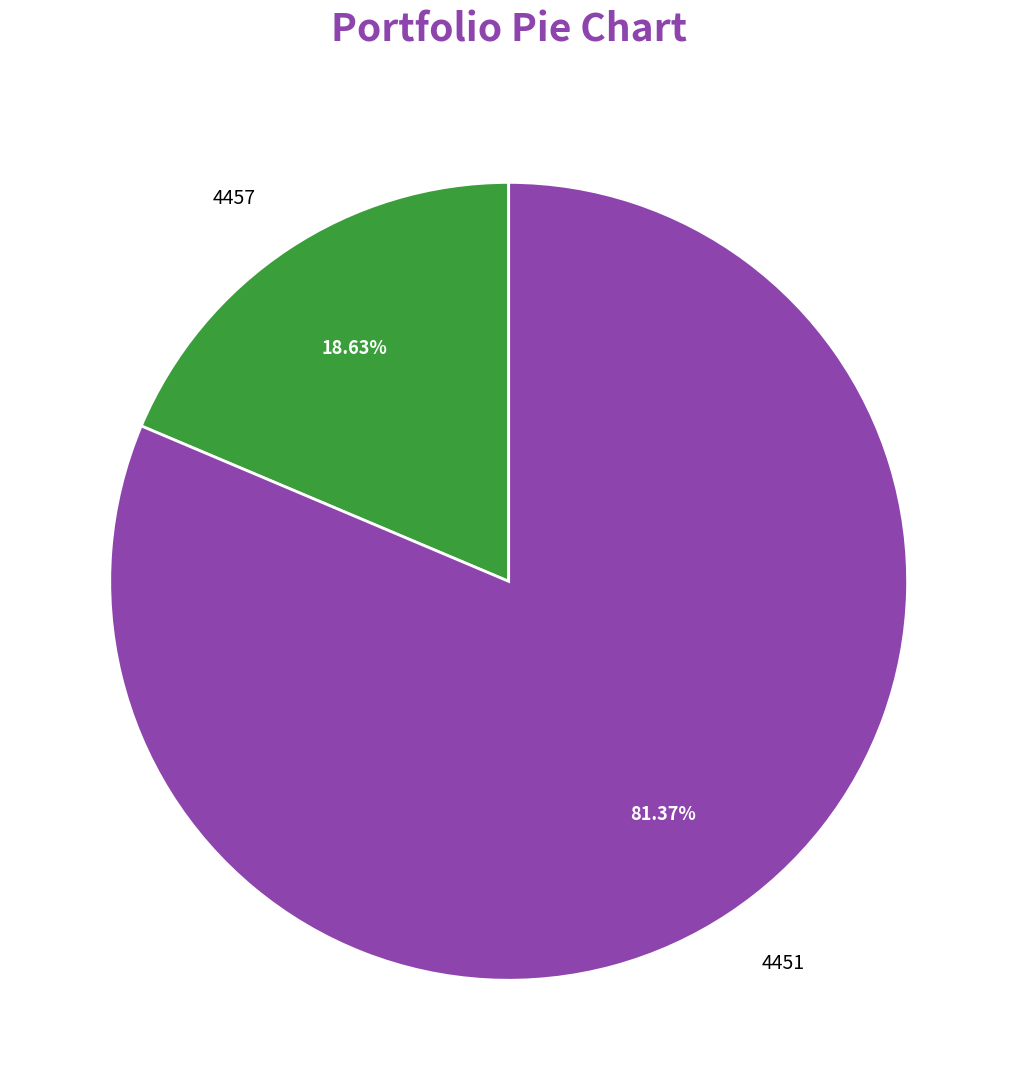

What is the majority slice?

4451